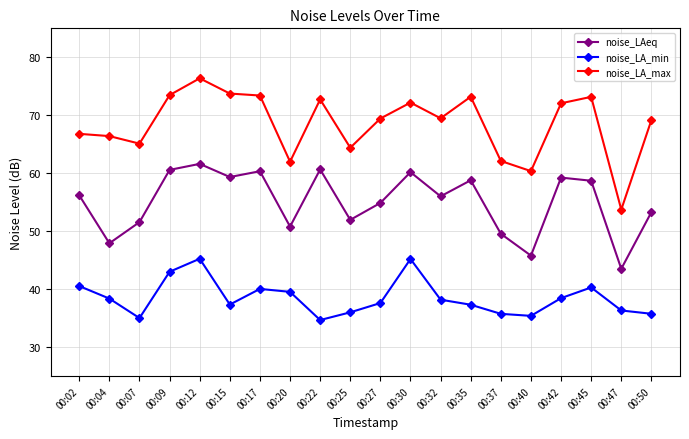

At which category does noise_LAeq reach its first local valley?

00:04